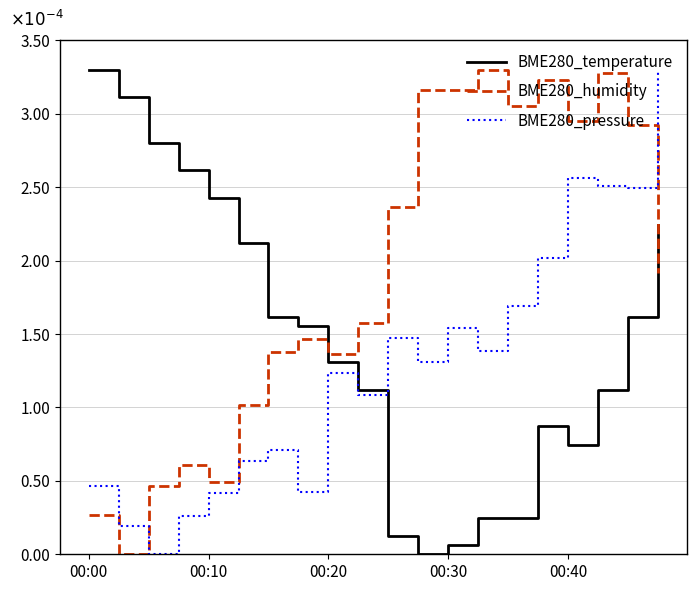

What are all the series names shown in the legend?

BME280_temperature, BME280_humidity, BME280_pressure